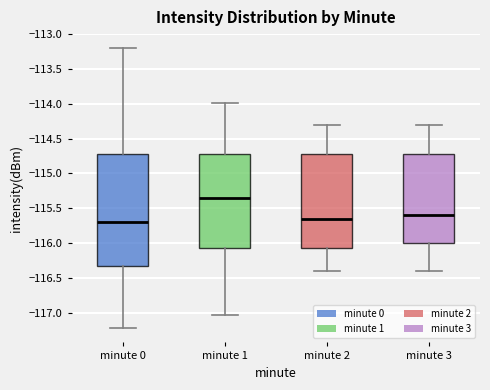

Reading left to right, transcribe this box plot: for each box, give where its median line is, the range the box spans, and where its two whiskers end, as read against the y-axis. The values are not printed on the chart, so give them approximately, as read against the axis.

minute 0: median -115.70, box -116.35 to -114.70, whiskers -117.25 to -113.20
minute 1: median -115.35, box -116.05 to -114.70, whiskers -117.05 to -114.00
minute 2: median -115.65, box -116.05 to -114.70, whiskers -116.40 to -114.30
minute 3: median -115.60, box -116.00 to -114.70, whiskers -116.40 to -114.30